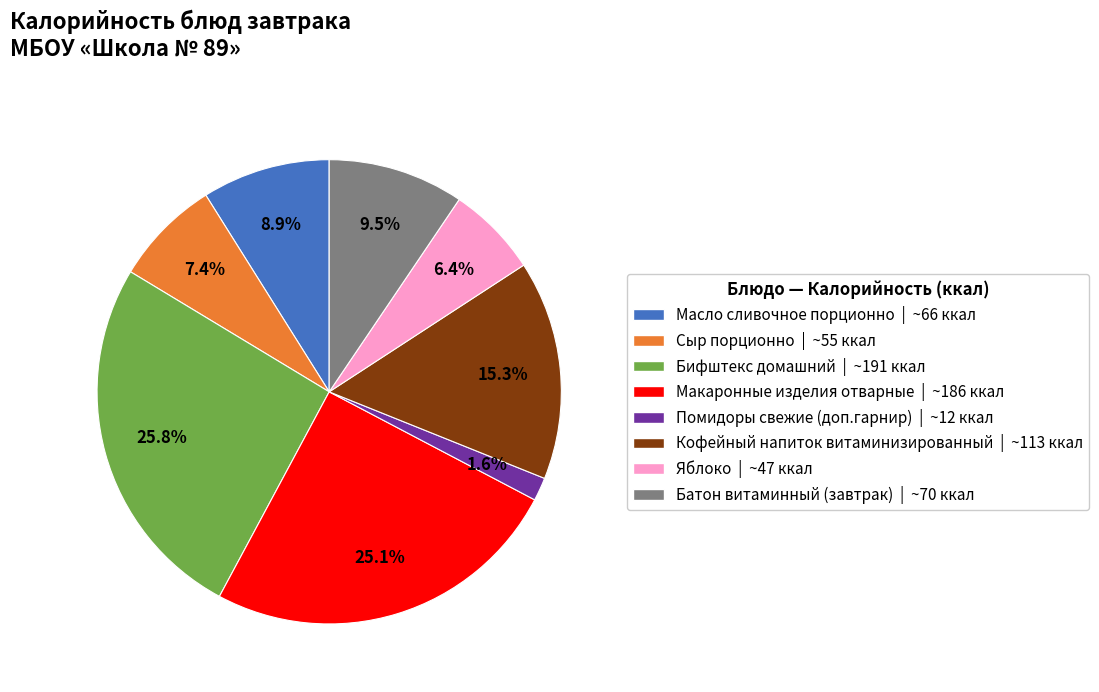

To the nearest percent, what is the combined percentage of Бифштекс домашний and Сыр порционно?

33%